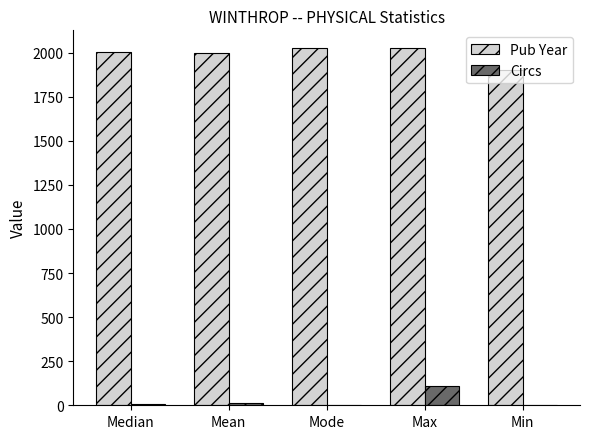

Are the bars grouped side by side (vs. stacked)?

Yes